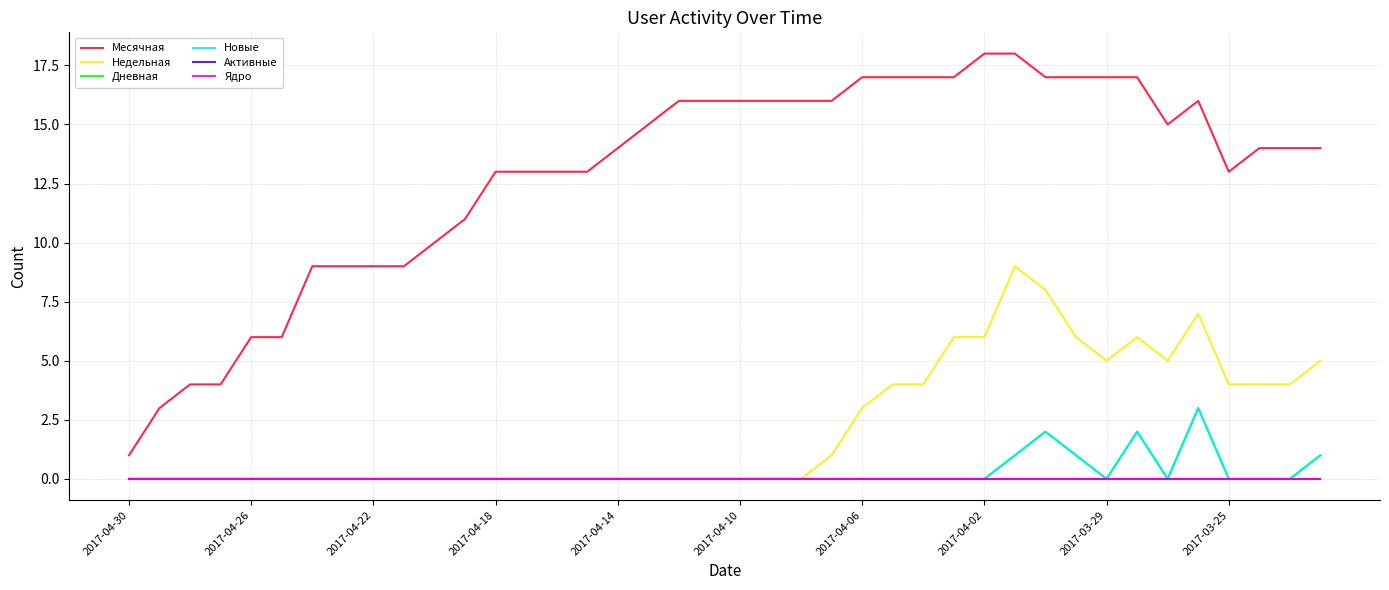

How many interior local peaks does the Месячная series have?

1